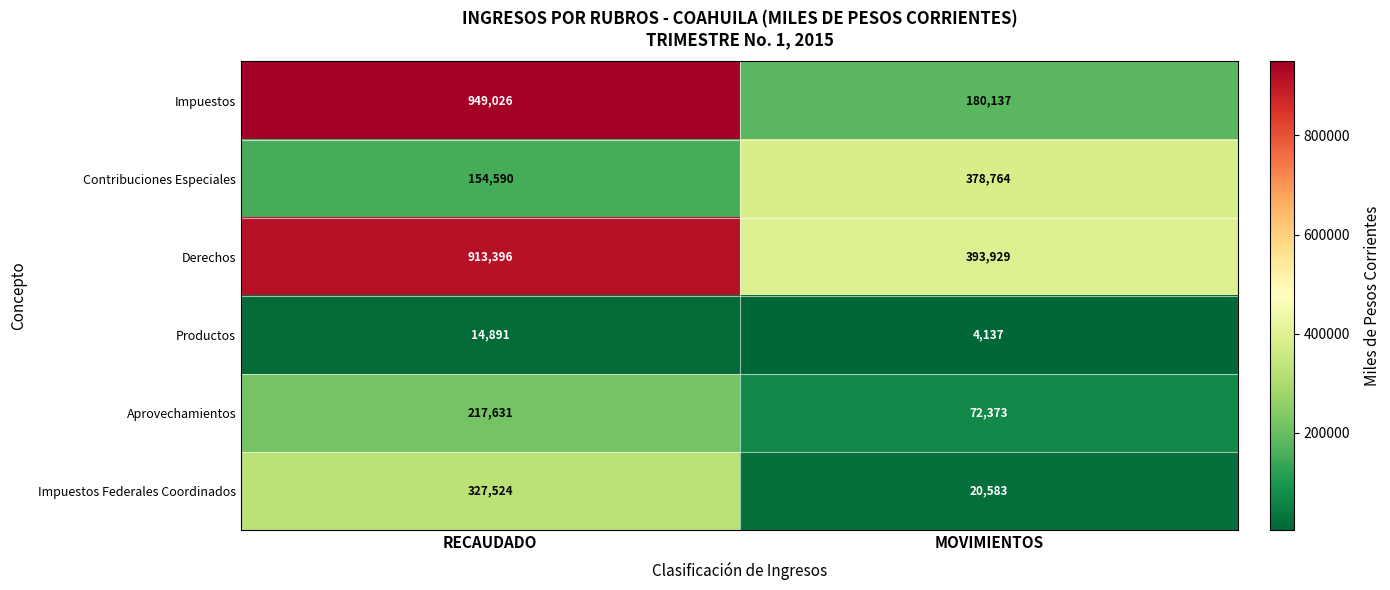

What is the approximate value of Impuestos Federales Coordinados at RECAUDADO?

327524